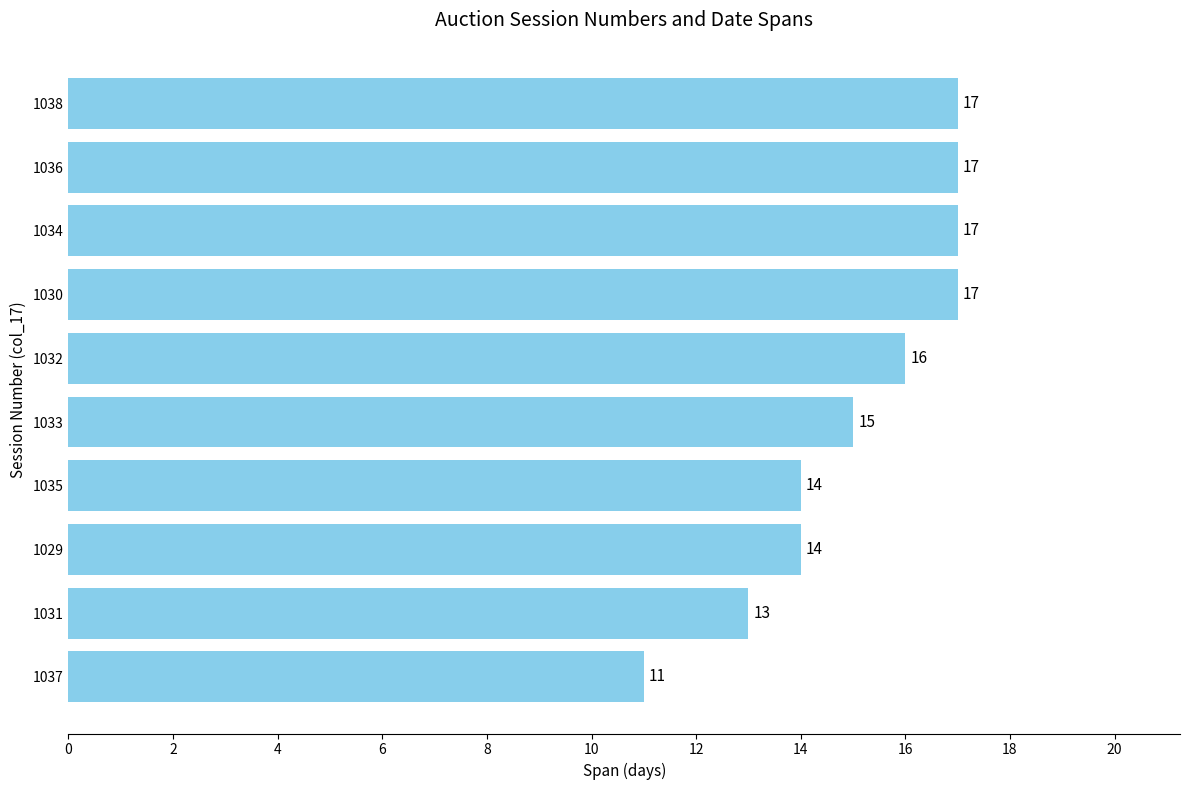

How many values are below 16?

5